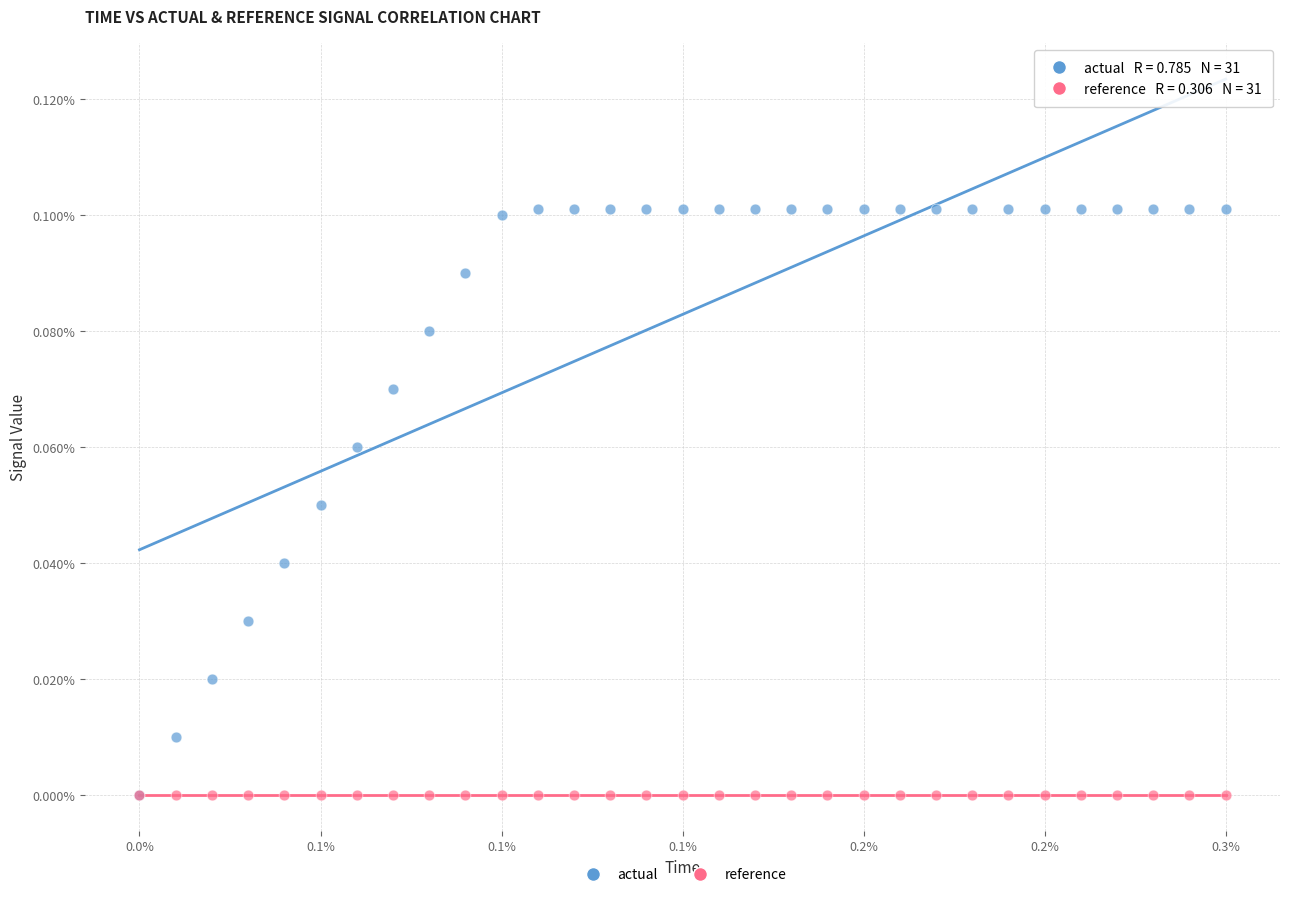

Which series has the largest Y range (max minus min)?

actual